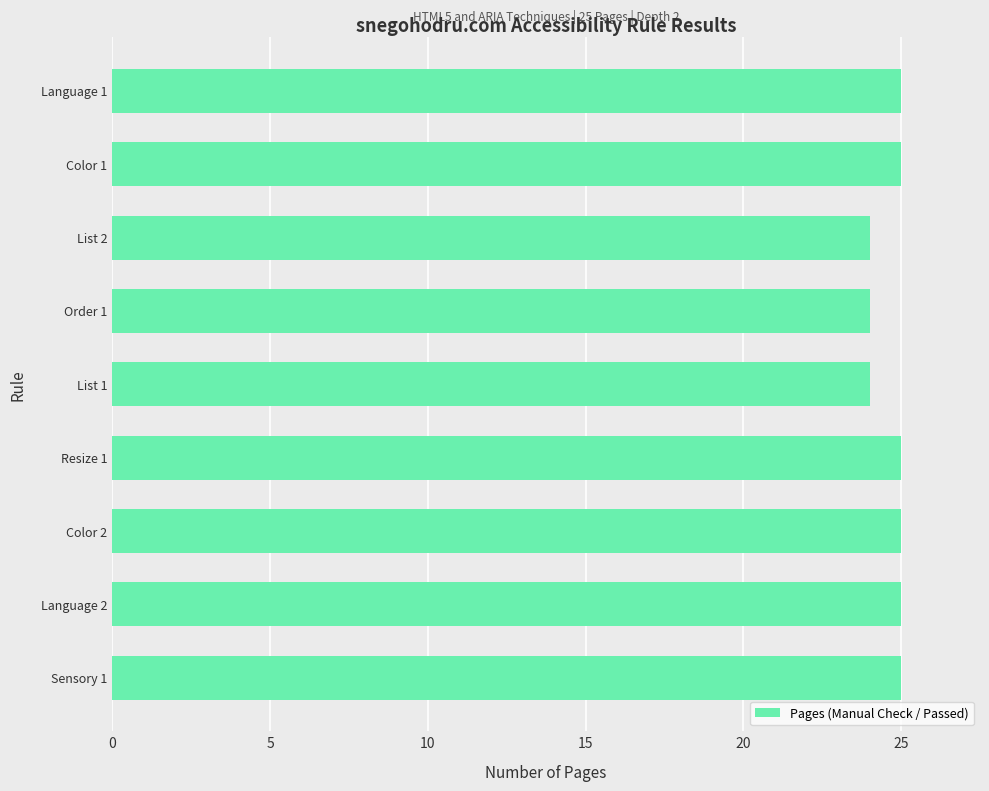

What is the average value?

25